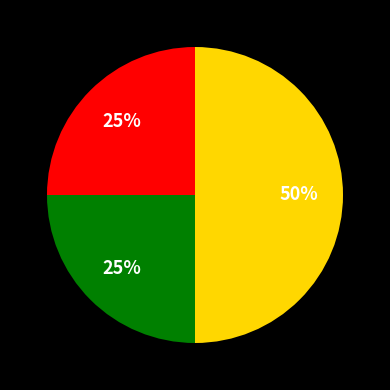

To the nearest percent, what is the difference between the largest and smallest slice percentages?

25%